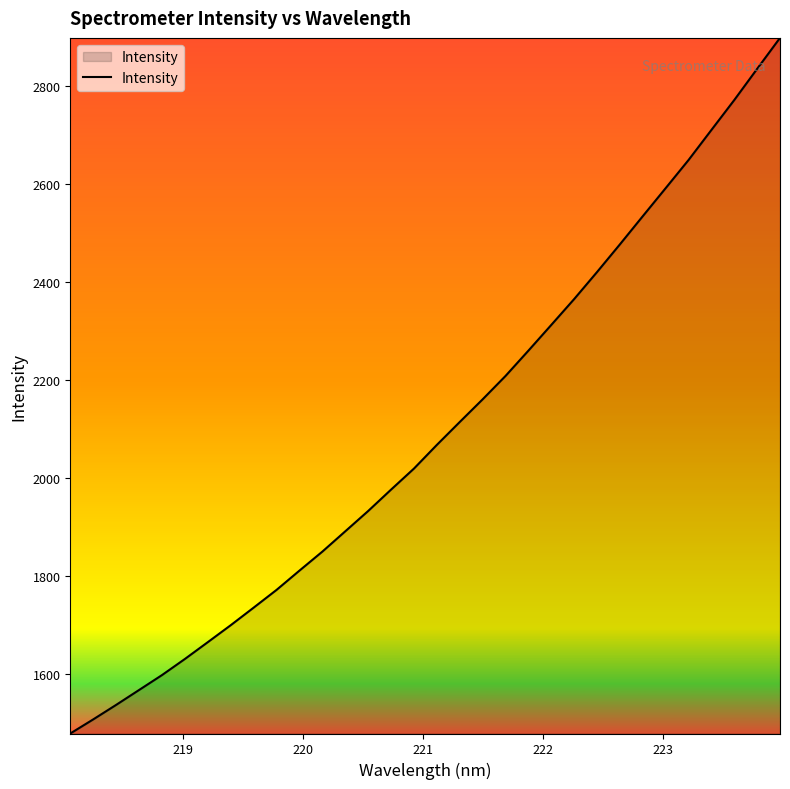

What is the greatest value displayed?

2898.1